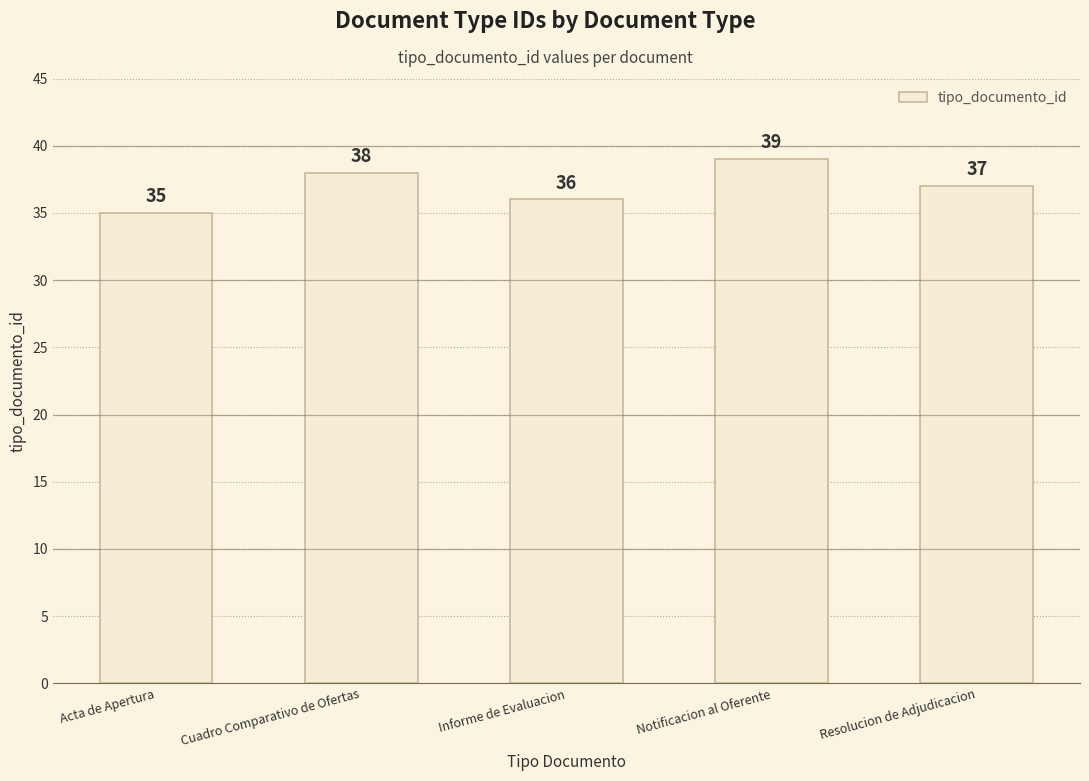

Does the chart contain any negative values?

No